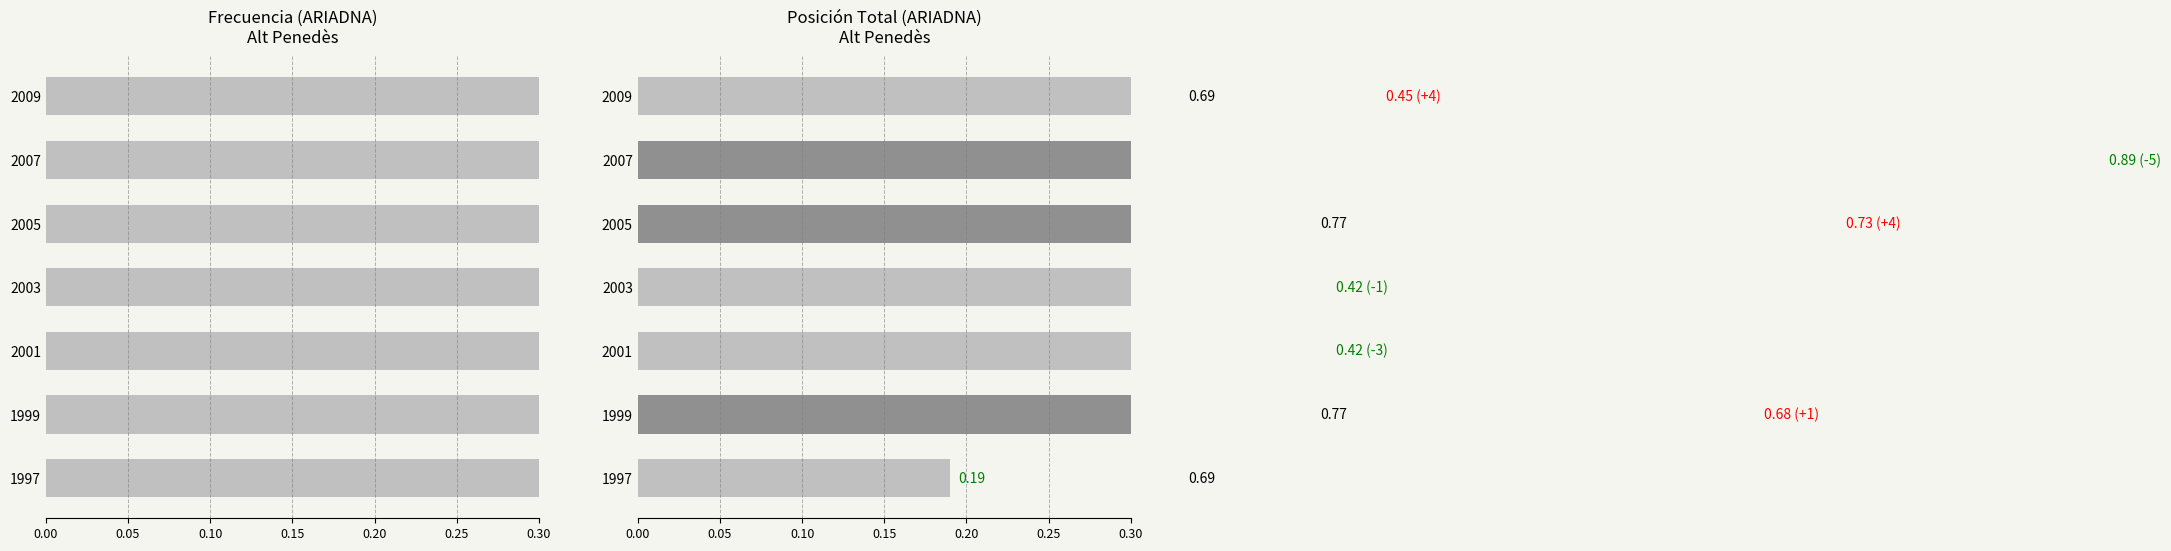

What is the smallest value displayed?

0.2